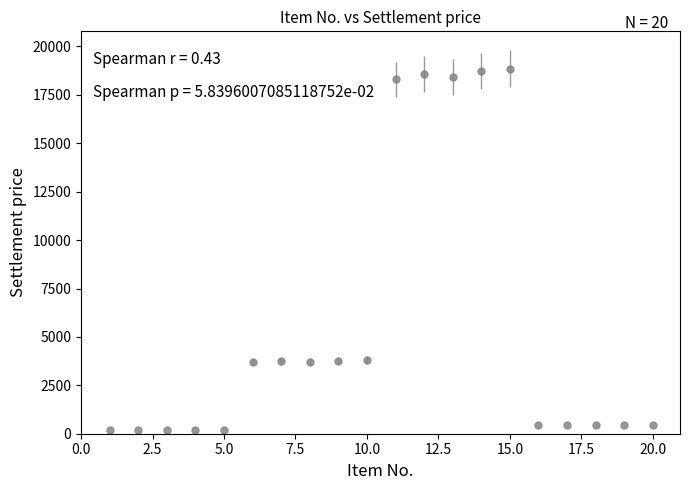

What is the value of the 12th point from the left?

18583.8